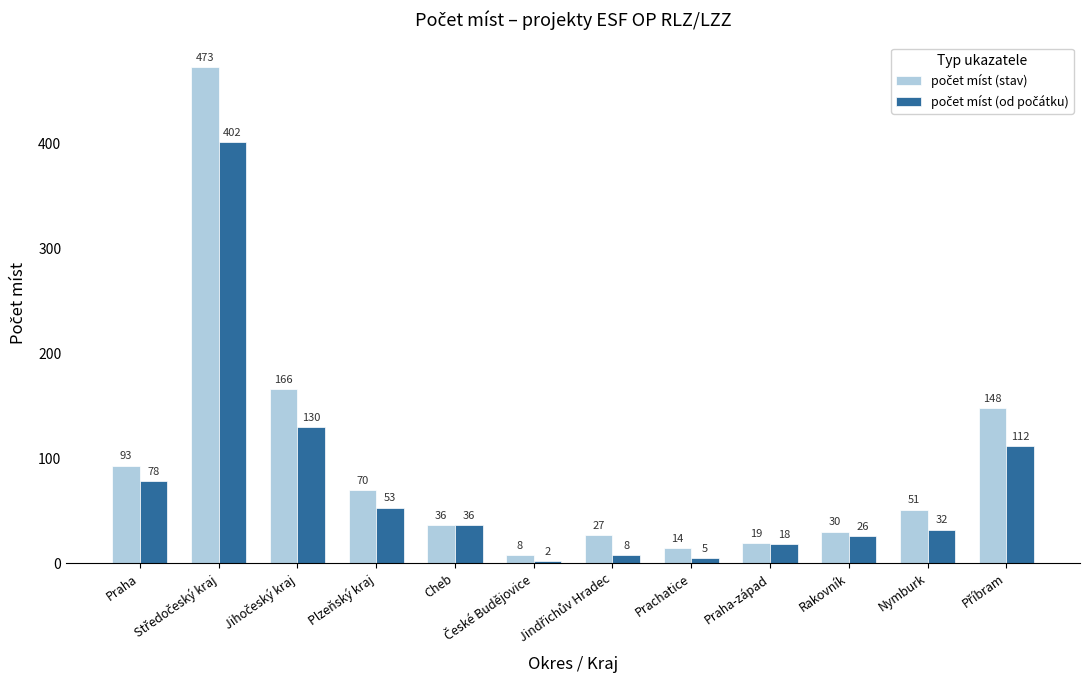

At how many categories does at least one series exceed 23?

9